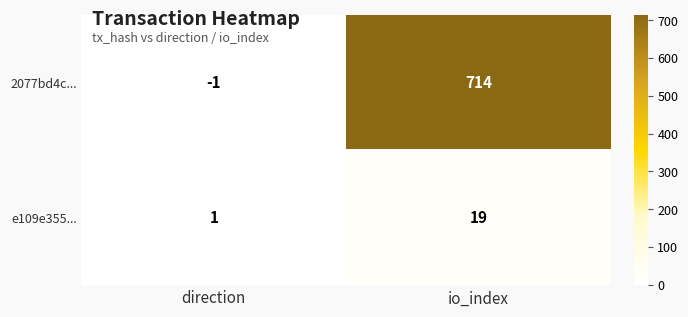

List the labels in order of 2077bd4c... value, smallest first.

direction, io_index